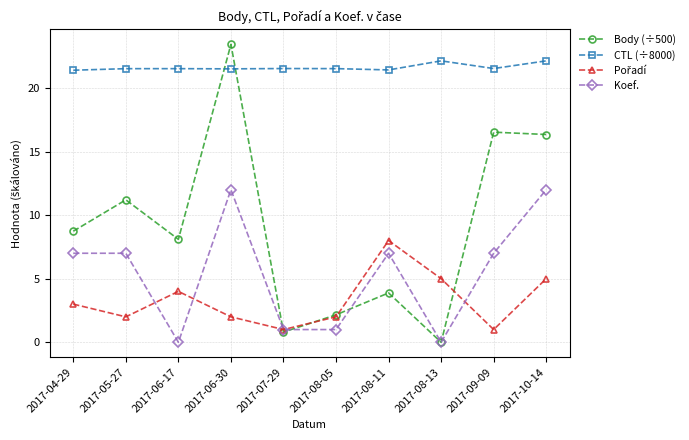

True or false: Body (÷500) has more than 0 interior local peaks.

True